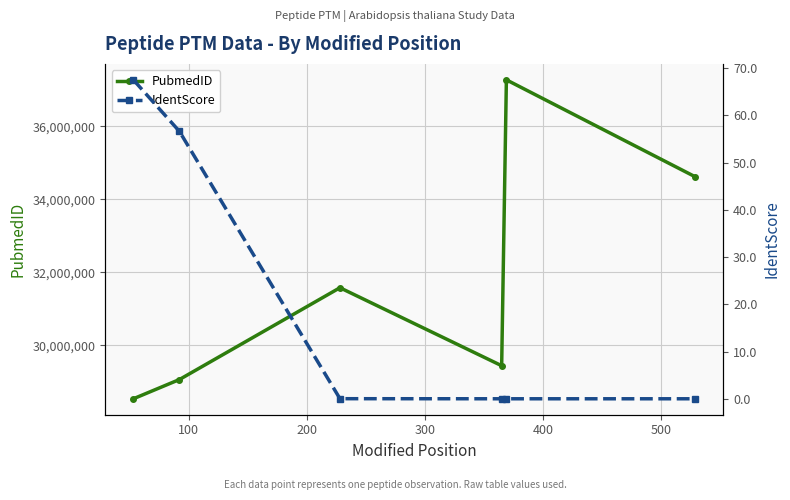

What are all the series names shown in the legend?

PubmedID, IdentScore